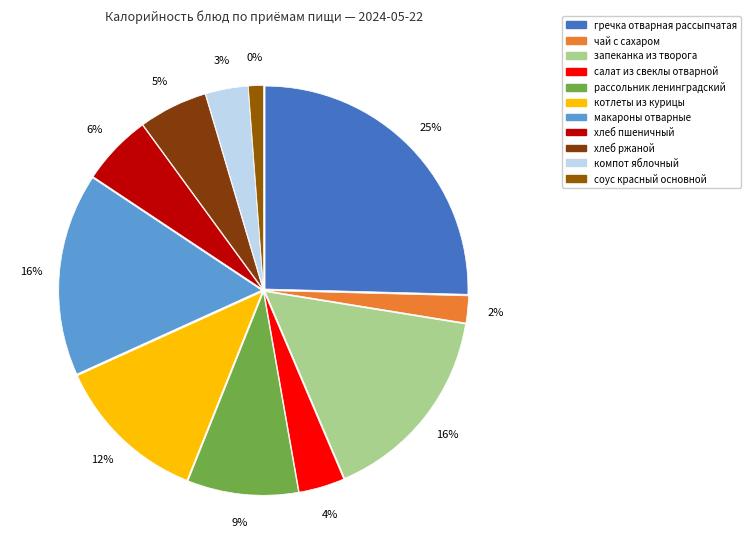

Combined, what portion of the pie is макароны отварные and компот яблочный?

19.5%